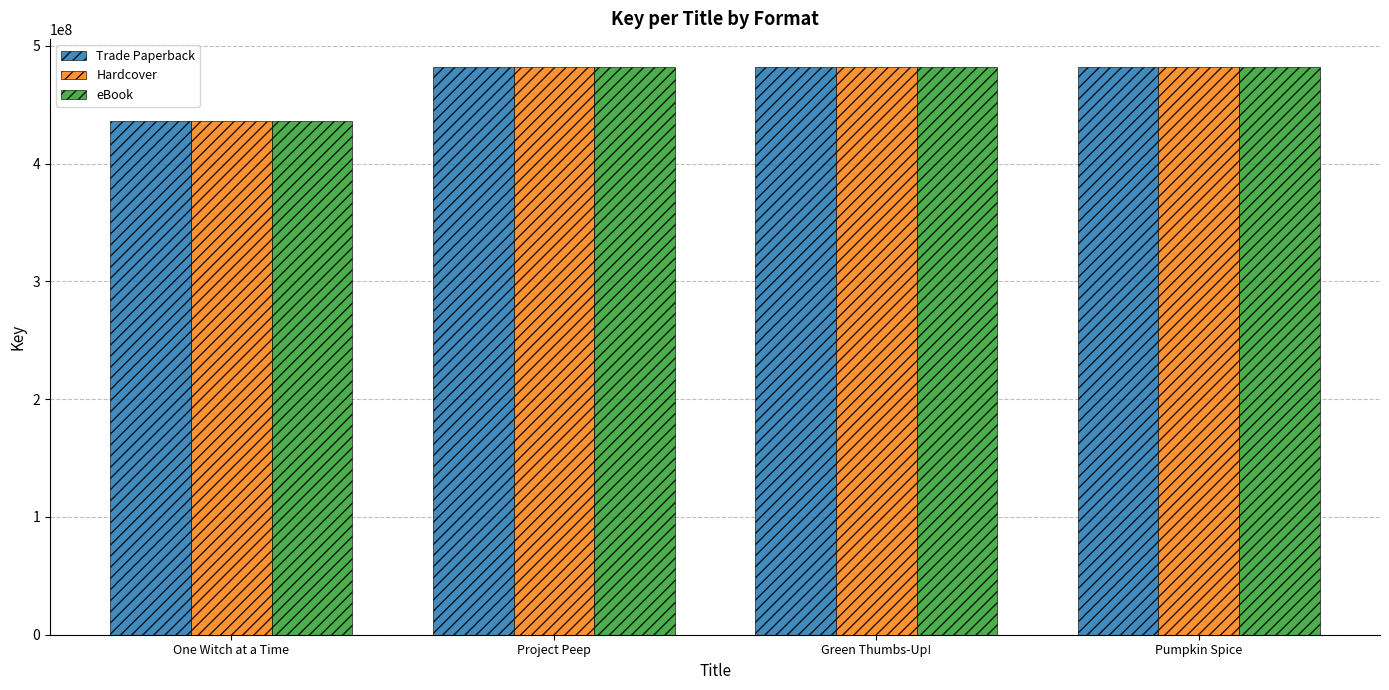

True or false: Trade Paperback has a value of 861152633 at Project Peep.

False